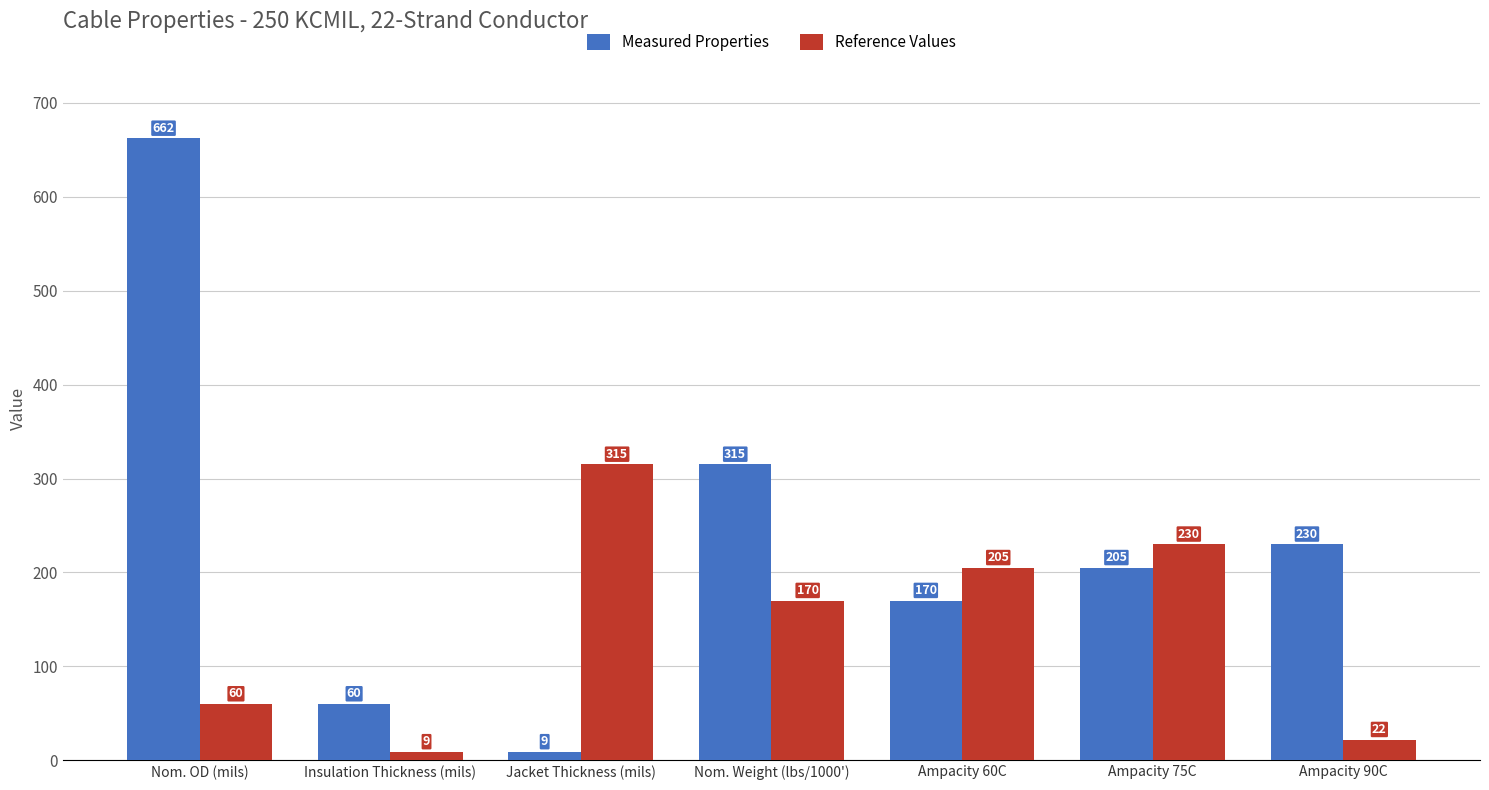

Reading left to right, list all the values displayed in this chart.

Measured Properties: Nom. OD (mils)=662	Insulation Thickness (mils)=60	Jacket Thickness (mils)=9	Nom. Weight (lbs/1000')=315	Ampacity 60C=170	Ampacity 75C=205	Ampacity 90C=230
Reference Values: Nom. OD (mils)=60	Insulation Thickness (mils)=9	Jacket Thickness (mils)=315	Nom. Weight (lbs/1000')=170	Ampacity 60C=205	Ampacity 75C=230	Ampacity 90C=22